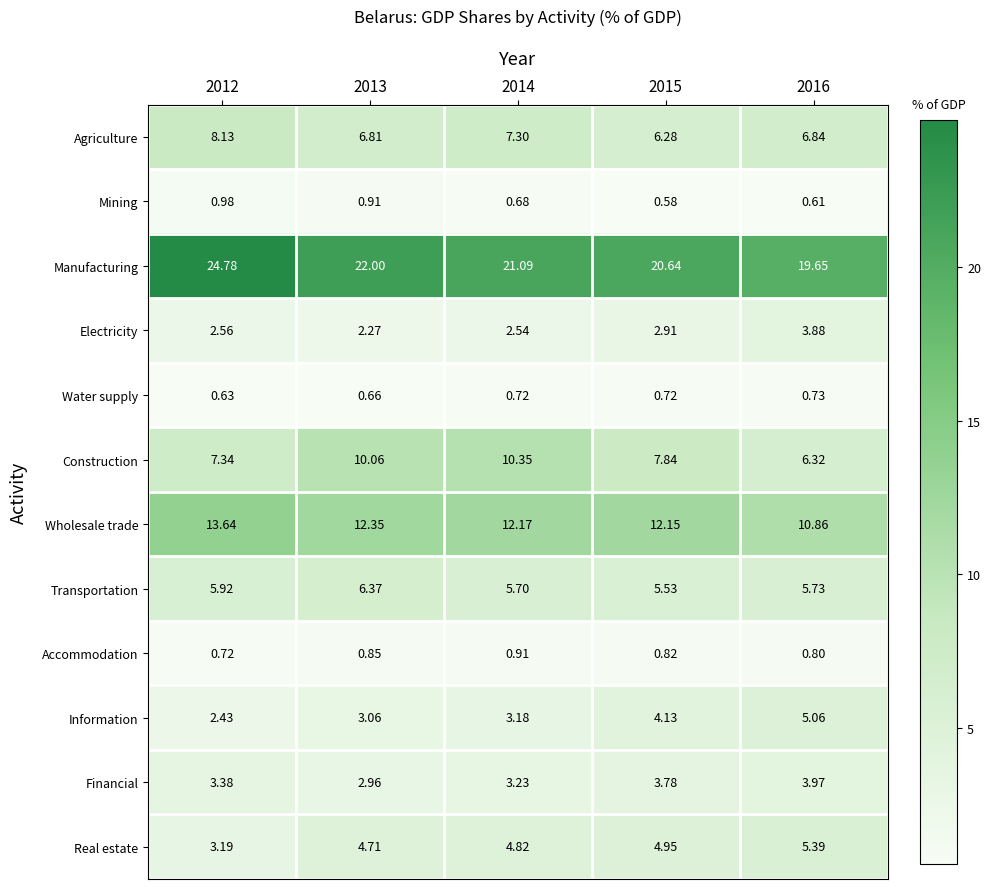

Which series changed the most between 2012 and 2015?

Manufacturing